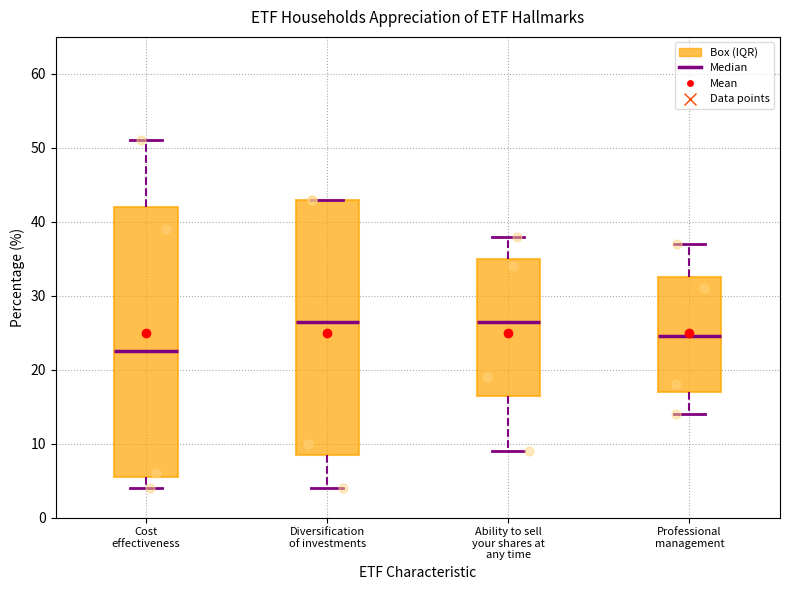

Where does the lower whisker of the box for Ability to sell your shares at any time end on the y-axis? The values are not printed on the chart, so give them approximately, as read against the axis.

9